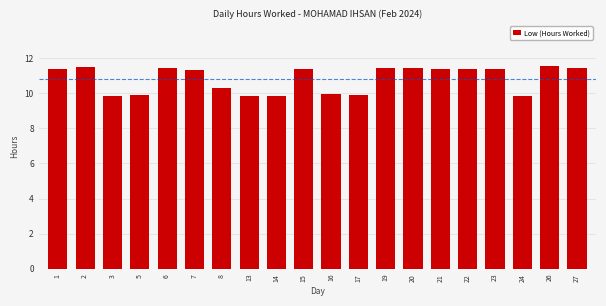

How many values are between 9 and 11?

8